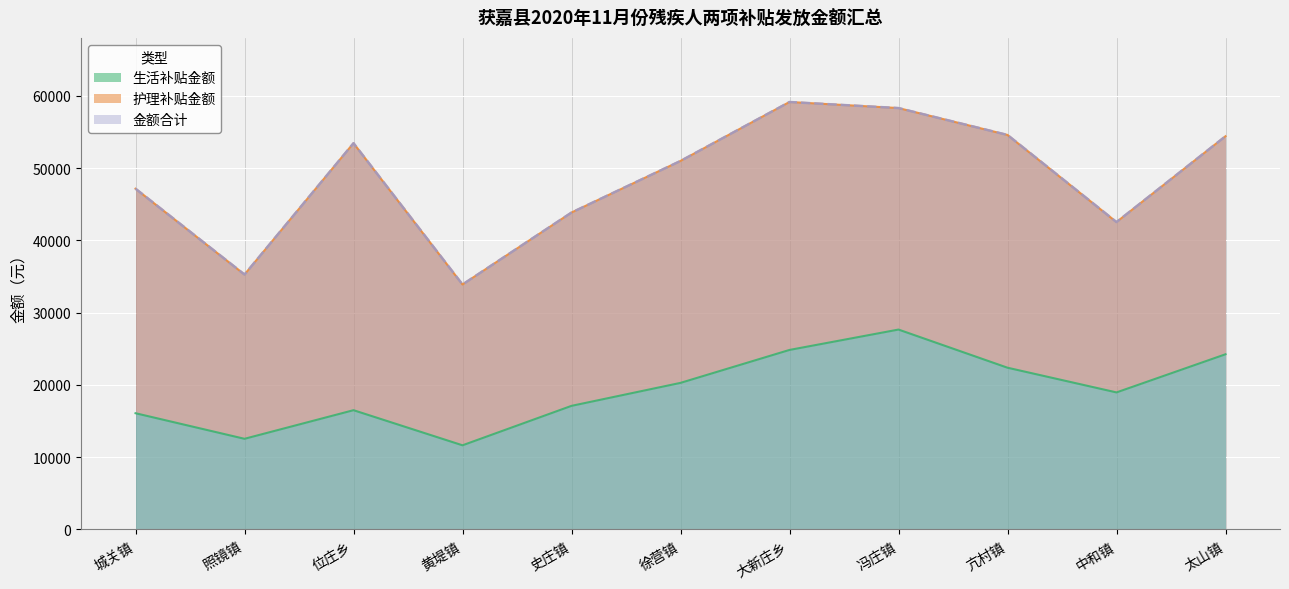

At which label does 金额合计 reach its minimum?

黄堤镇